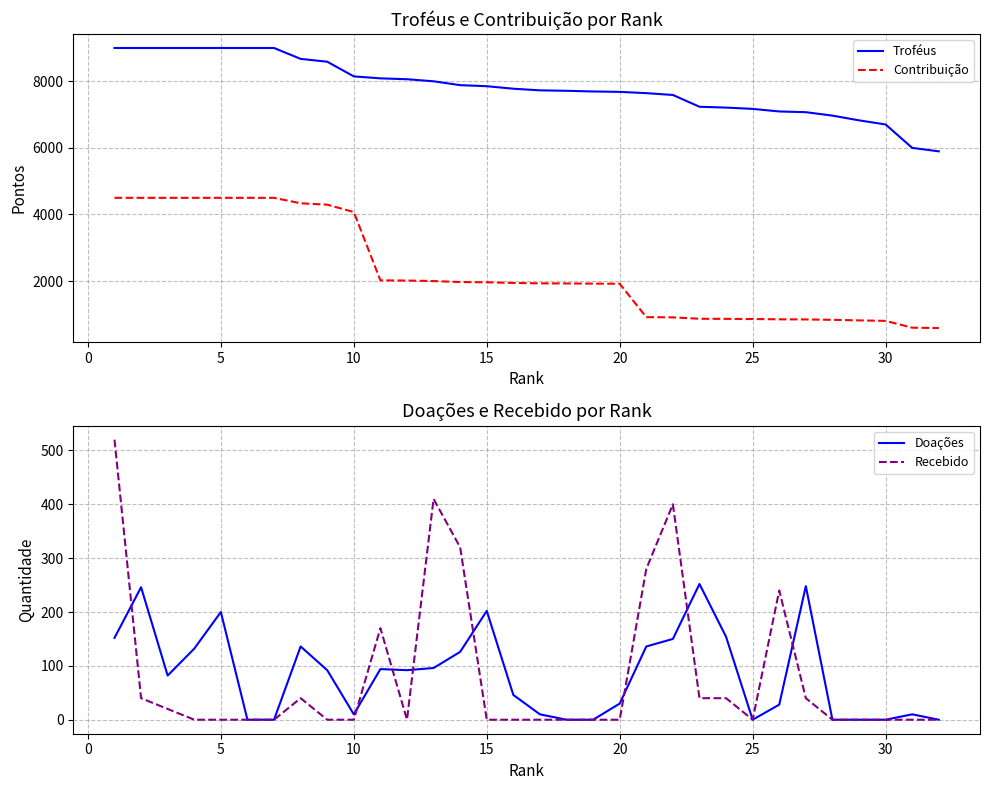

Reading right to left, transcribe all the data shown in this chart.

Troféus: 5896	6000	6703	6827	6969	7072	7094	7171	7210	7235	7589	7644	7682	7694	7714	7728	7777	7852	7884	8000	8062	8088	8147	8588	8673	9000	9000	9000	9000	9000	9000	9000
Contribuição: 589	600	804	819	836	848	851	860	865	868	910	917	1920	1923	1928	1932	1944	1963	1971	2000	2015	2022	4073	4294	4336	4500	4500	4500	4500	4500	4500	4500
Doações: 0	10	0	0	0	248	28	0	154	252	150	136	30	0	0	10	46	202	126	96	92	94	10	92	136	0	0	200	132	82	246	152
Recebido: 0	0	0	0	0	40	240	0	40	40	400	280	0	0	0	0	0	0	320	410	0	170	0	0	40	0	0	0	0	20	40	520